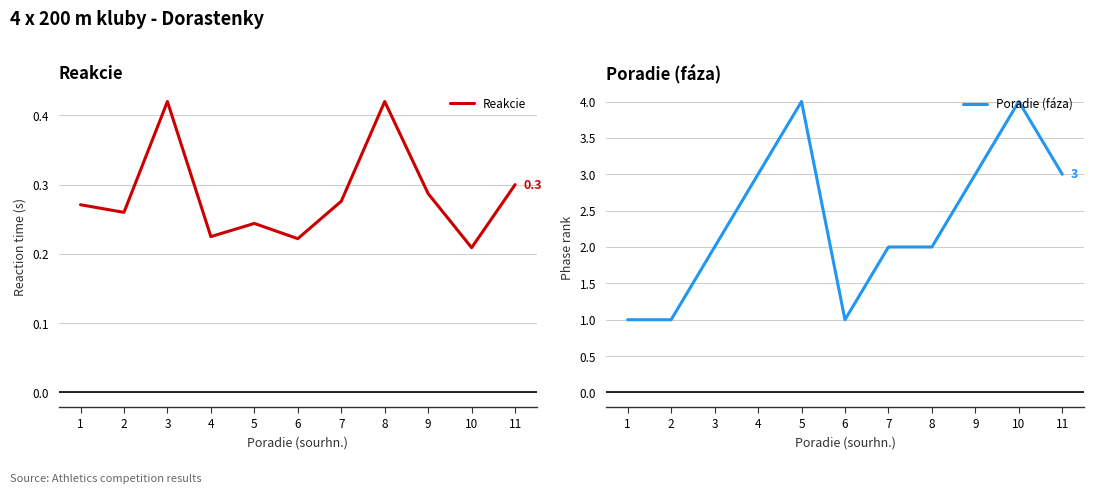

What is the value of the Poradie (fáza) point at the 3rd from the left?

2.0